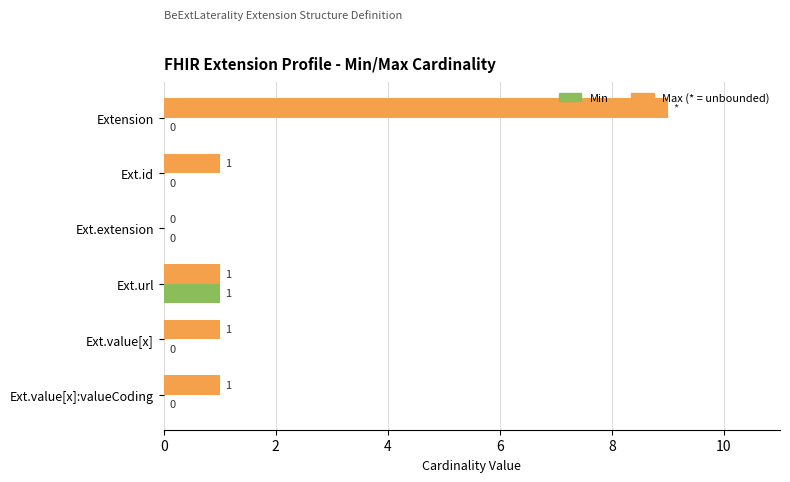

At which category is the sum across all series the highest?

Extension